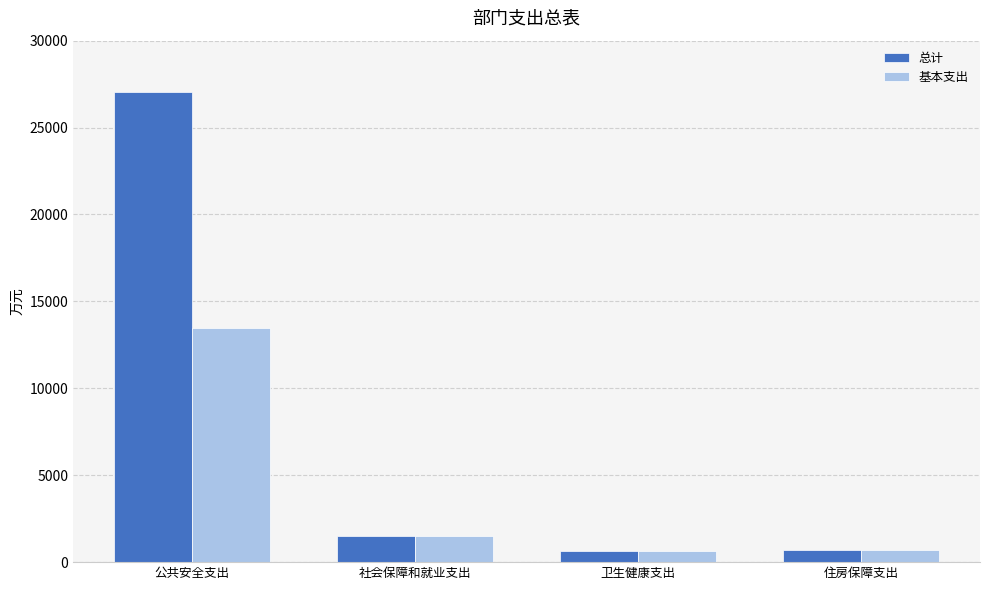

What is the difference between the 基本支出 values at 社会保障和就业支出 and 住房保障支出?

812.2